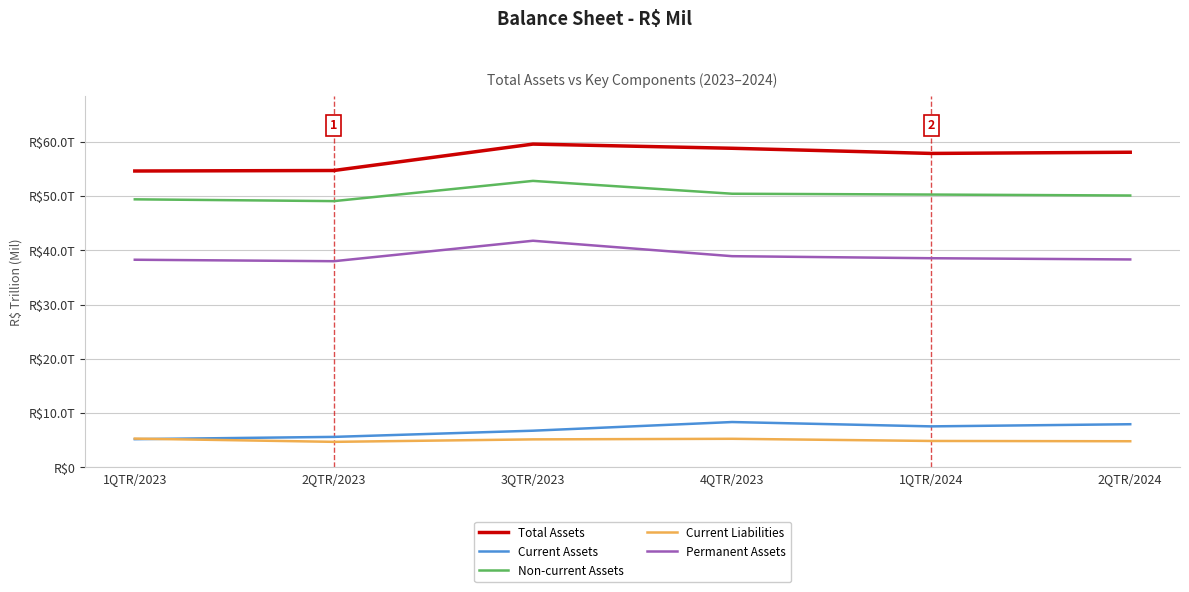

What position from the right is 2QTR/2023?

5